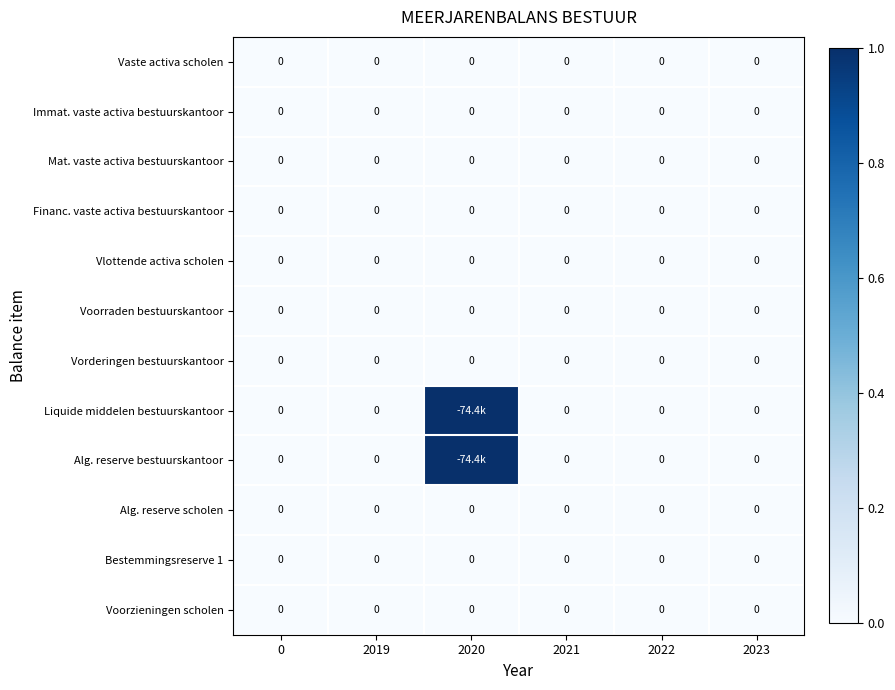

At which category is the sum across all series the highest?

2020